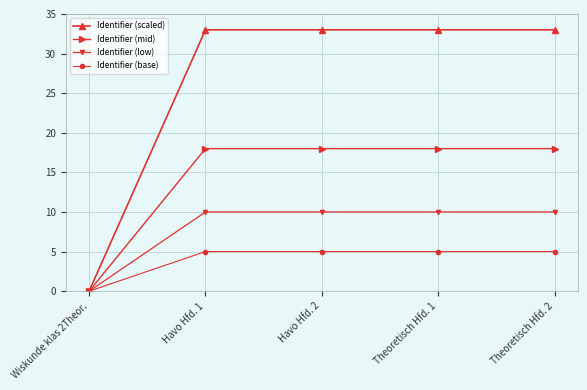

Does the chart display data point markers on the line(s)?

Yes